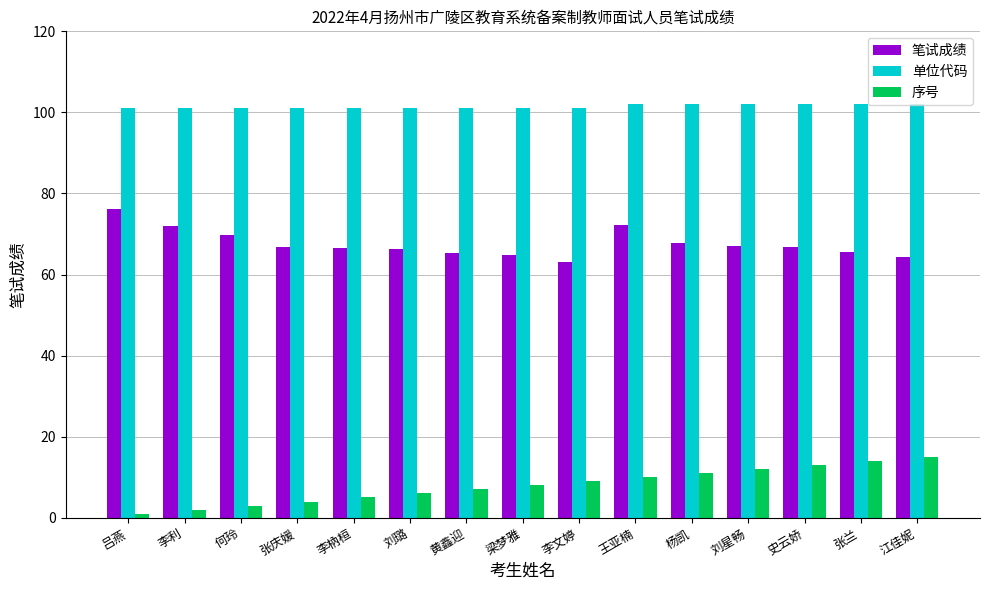

Count the number of categories in the chart.

15